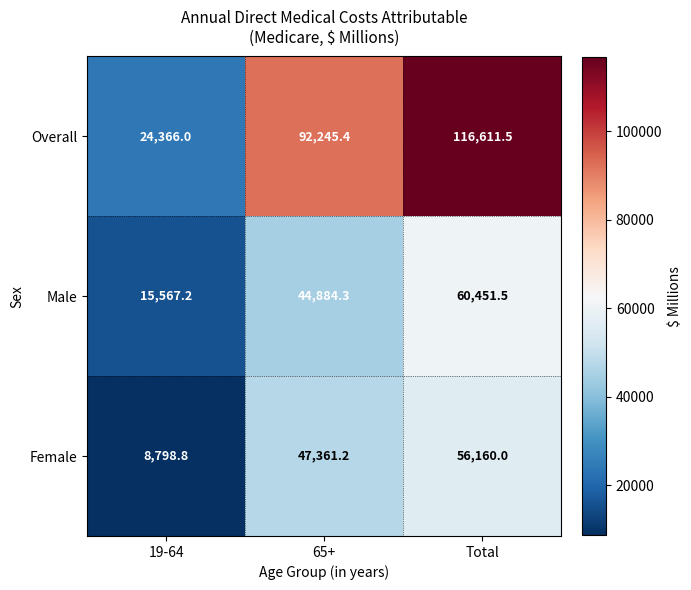

The value of Female at 19-64 is 8798.8. True or false?

True